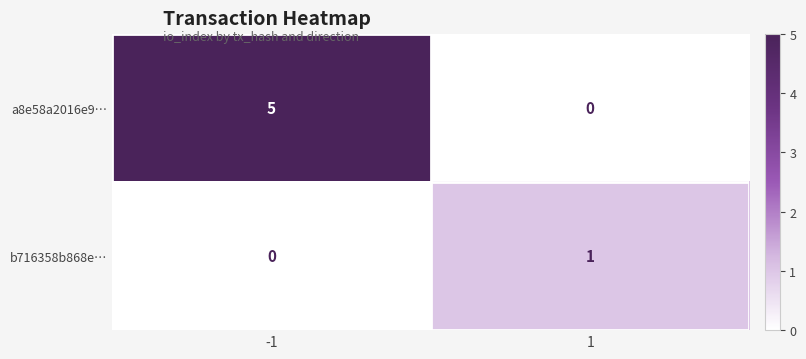

What is the sum of the a8e58a2016e9… values at 1 and -1?

5